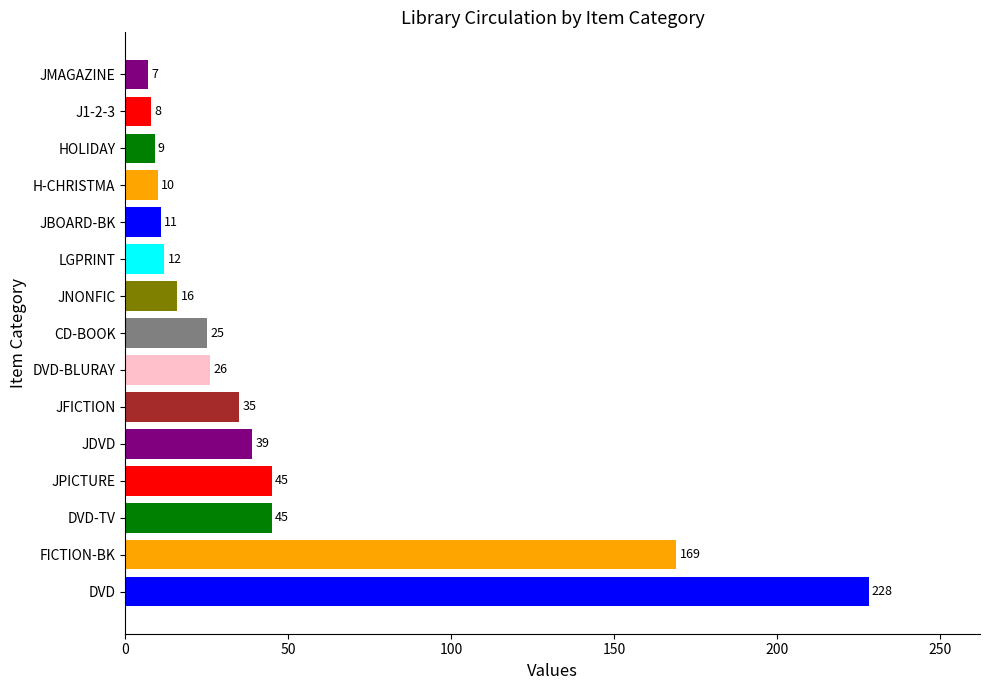

Between JPICTURE and JBOARD-BK, which is larger?

JPICTURE